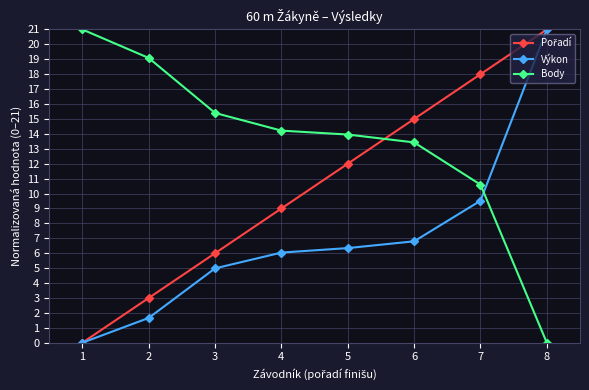

At which label does Body reach its peak?

1